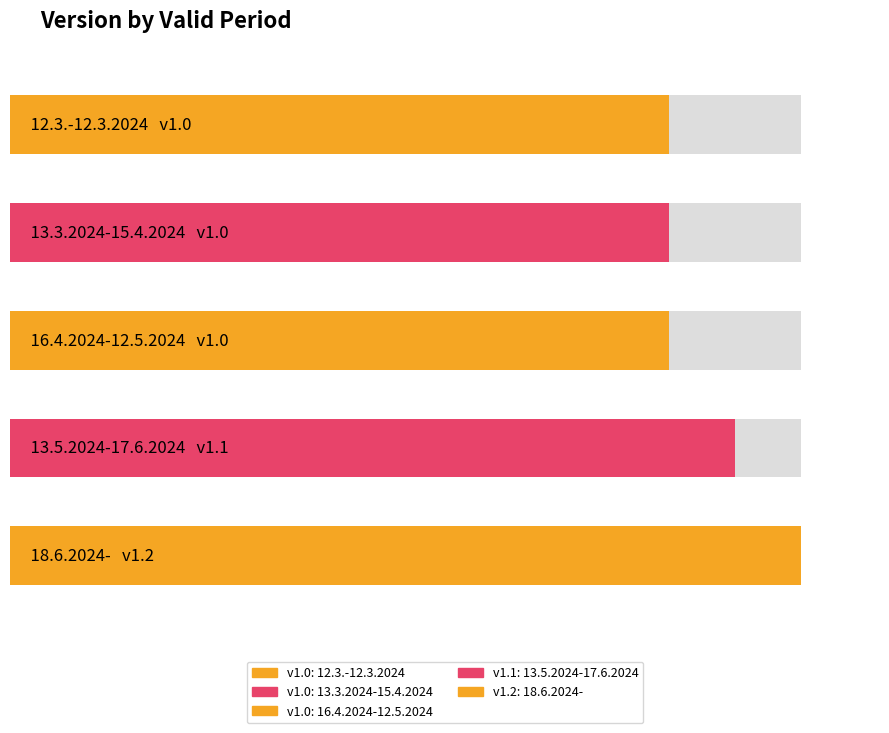

Approximately how many times larger is the value at 13.3.2024-15.4.2024 compared to 18.6.2024-?

0.8